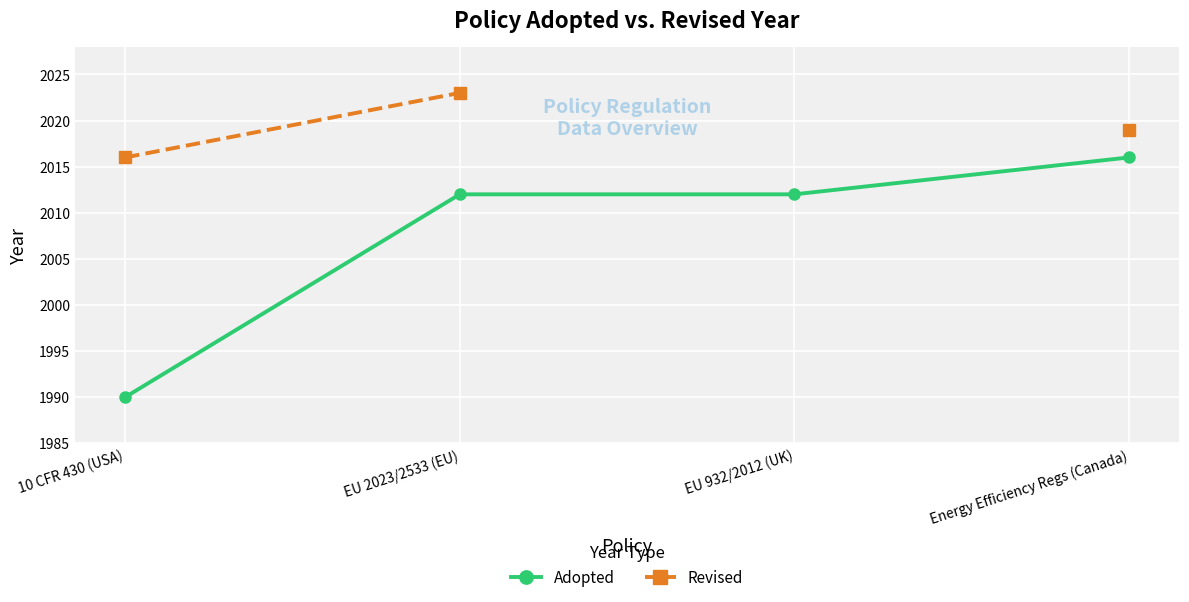

At which label does Adopted reach its minimum?

10 CFR 430 (USA)